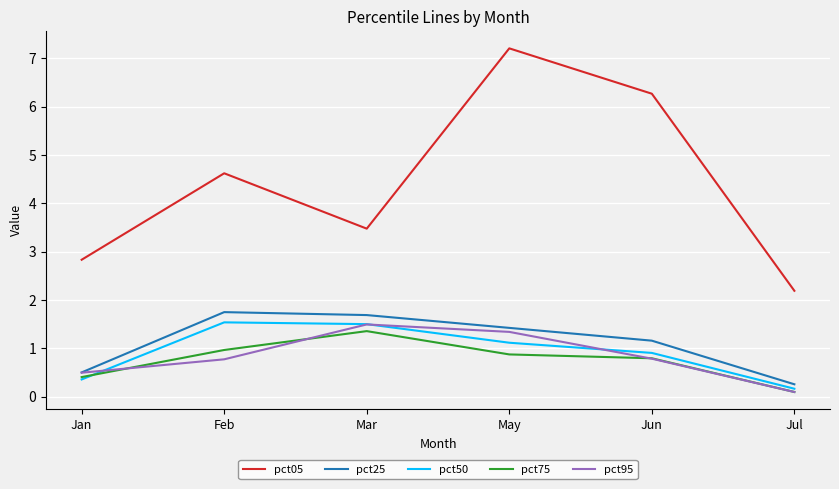

What position from the right is Feb?

5